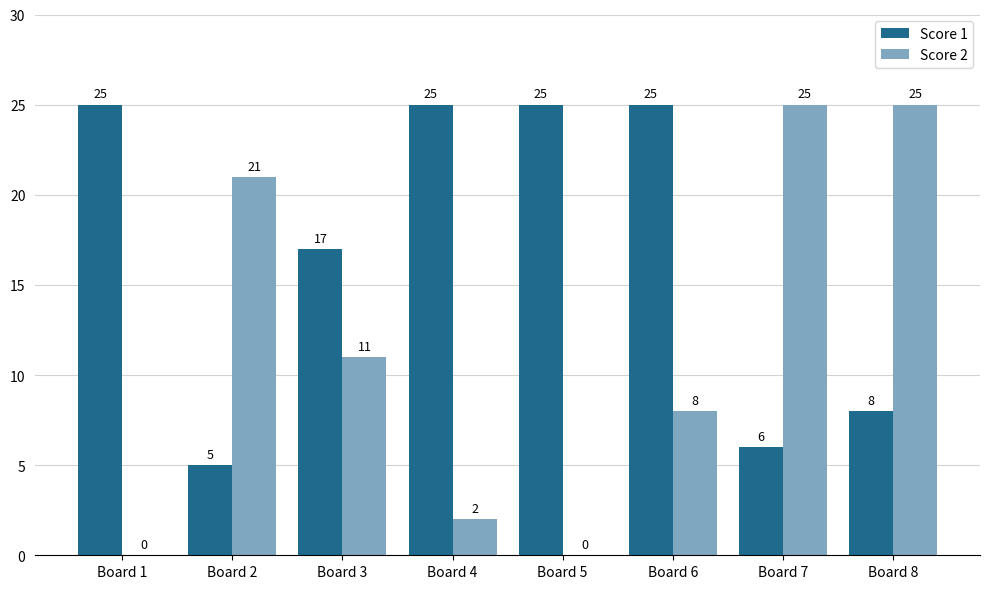

What is the sum of all Score 1 values?

136